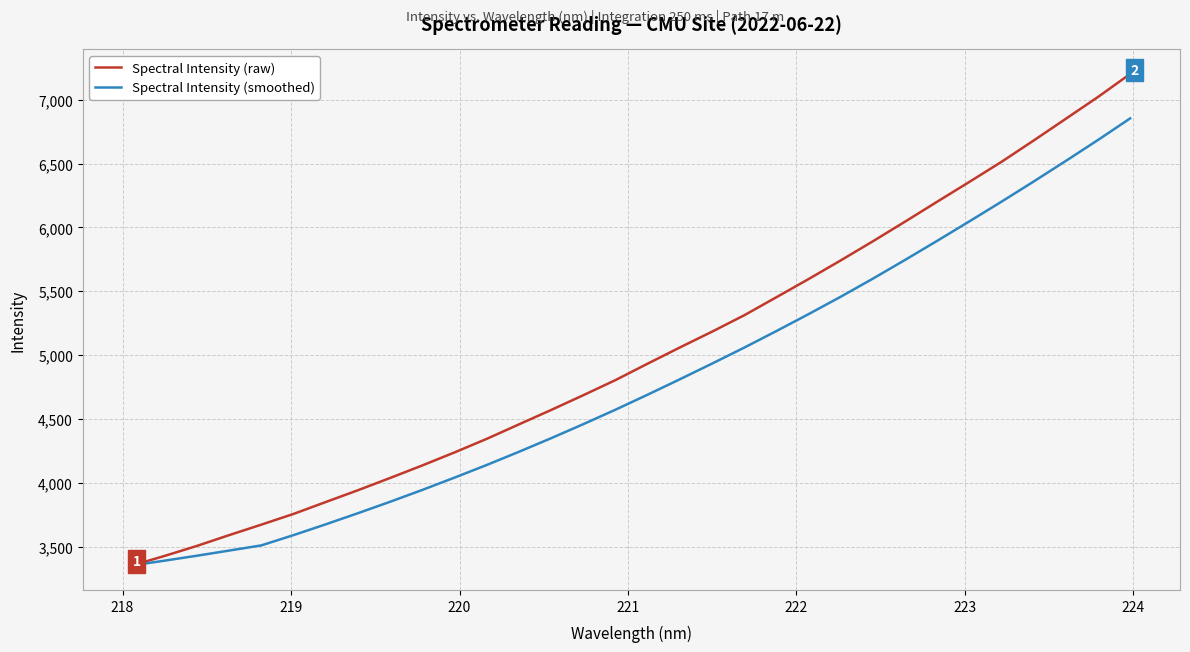

What is the maximum value shown in the chart?

7201.7